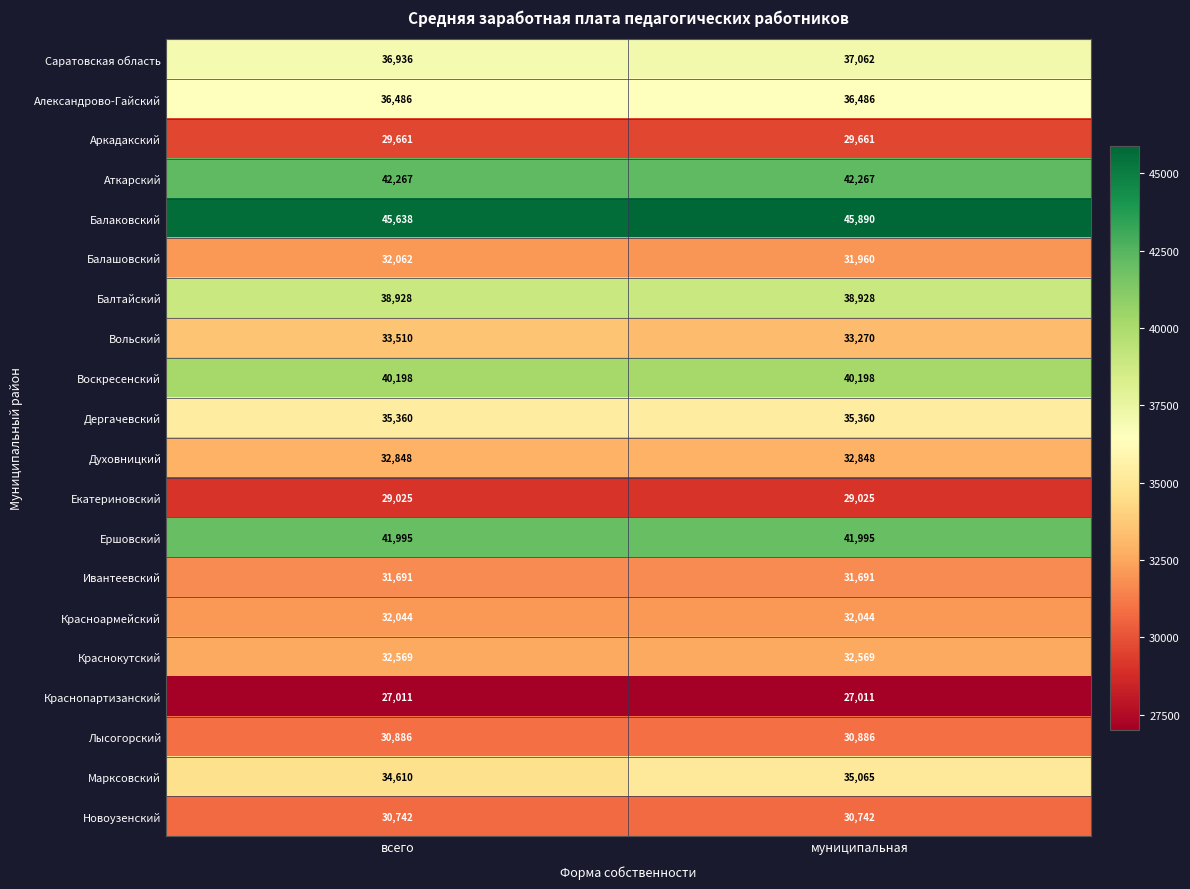

The Екатериновский series shows 10276 at муниципальная. True or false?

False